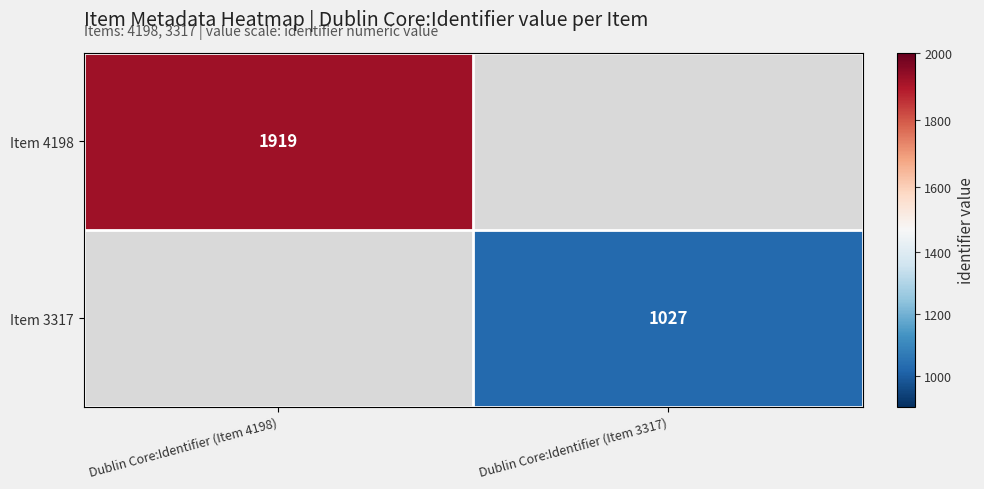

Between Dublin Core:Identifier (Item 3317) and Dublin Core:Identifier (Item 4198), which is larger?

Dublin Core:Identifier (Item 4198)